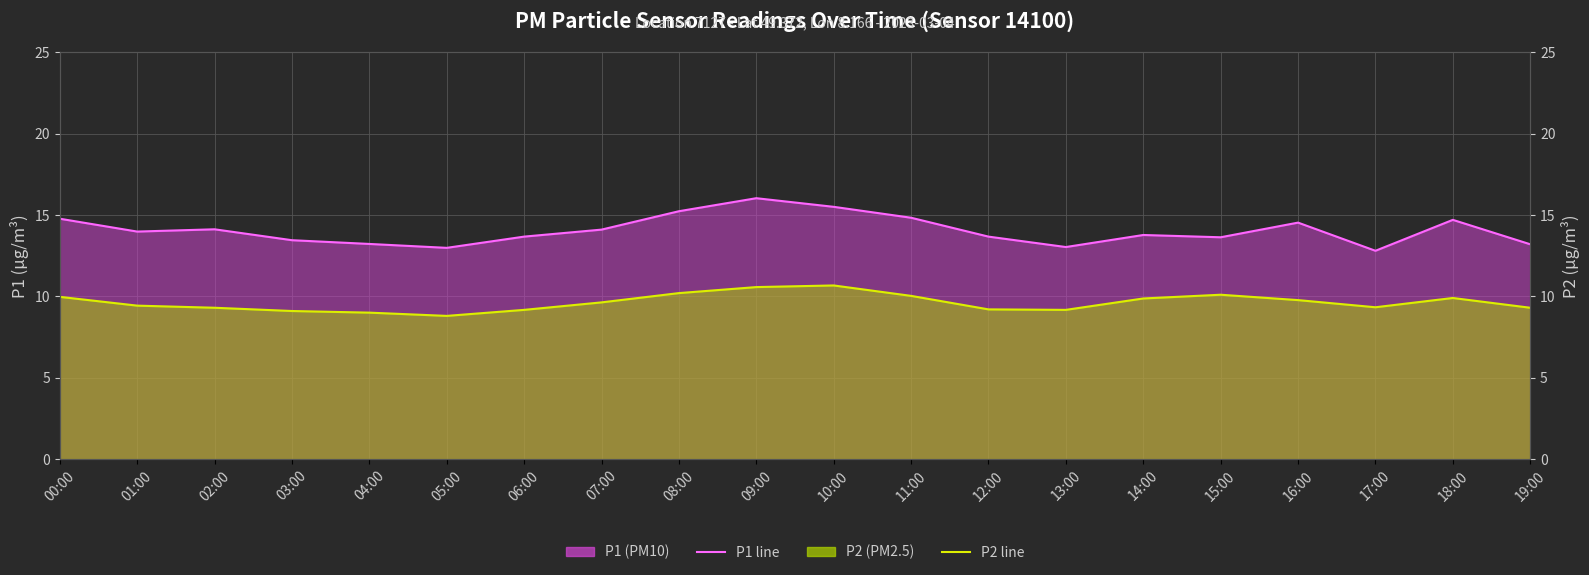

How many data points in P1 mean line are less than 13?

2